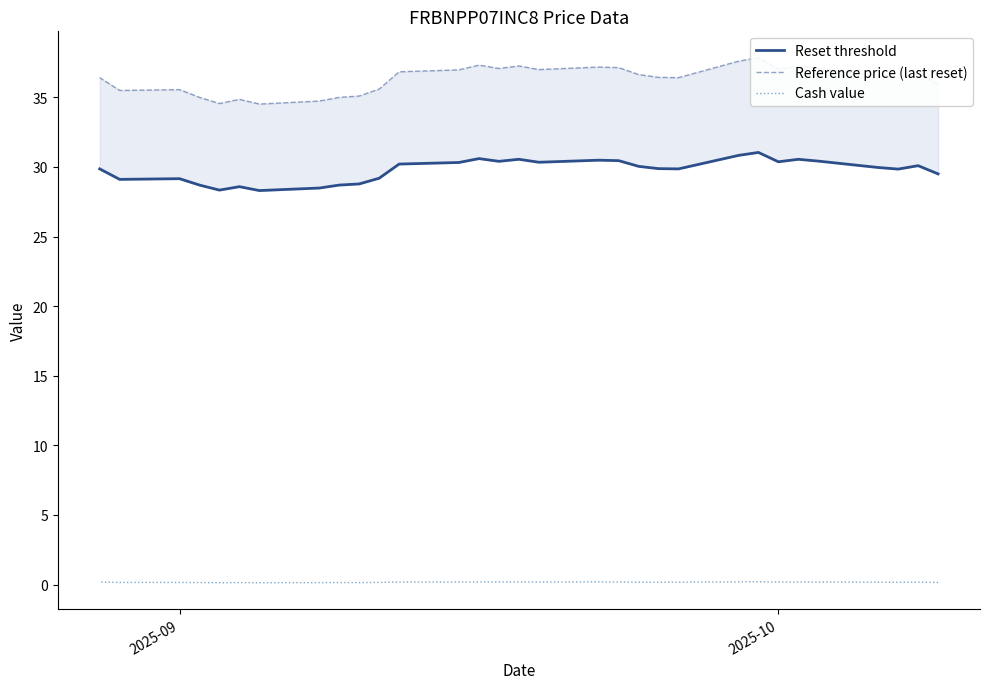

True or false: Reset threshold has more than 1 points higher than both neighbors.

True